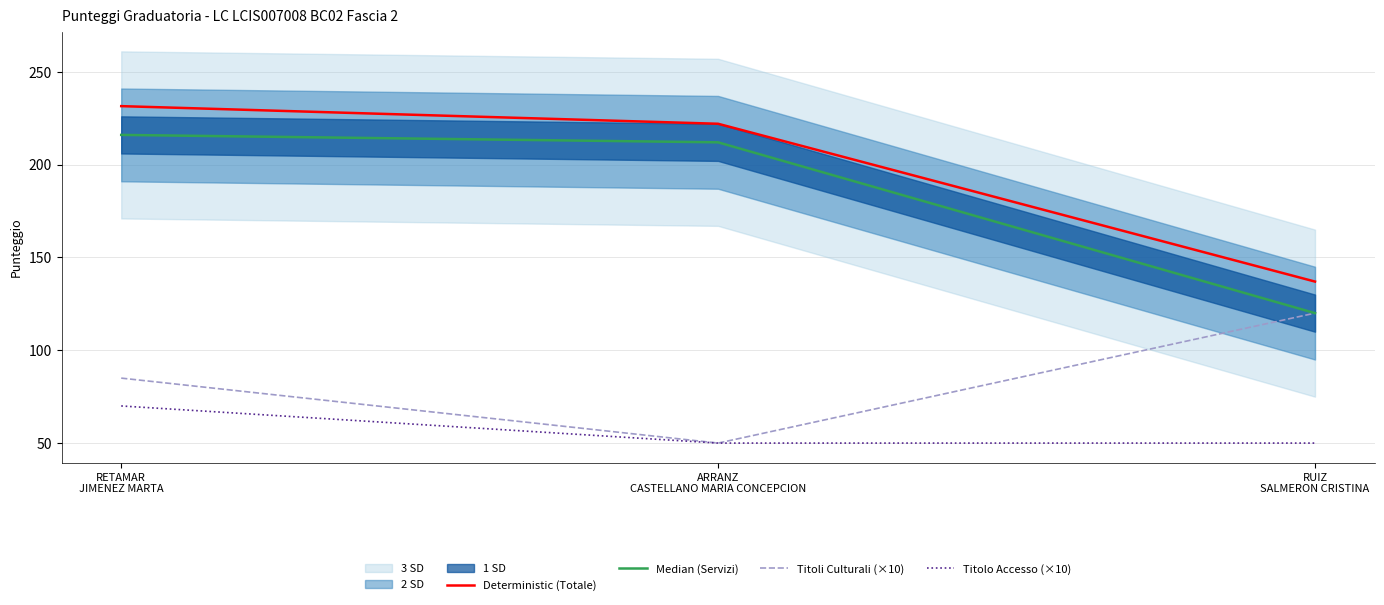

Is the value of Median (Servizi) at ARRANZ
CASTELLANO MARIA CONCEPCION greater than the value of Titolo Accesso (×10) at RETAMAR
JIMENEZ MARTA?

Yes